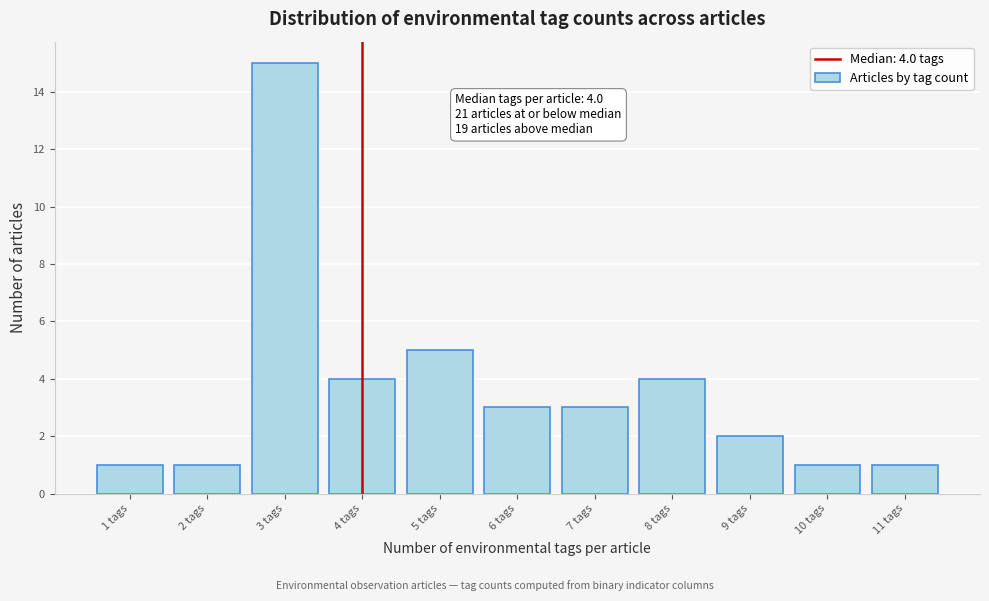

Which range on the x-axis has the tallest bar?

2.5 to 3.5